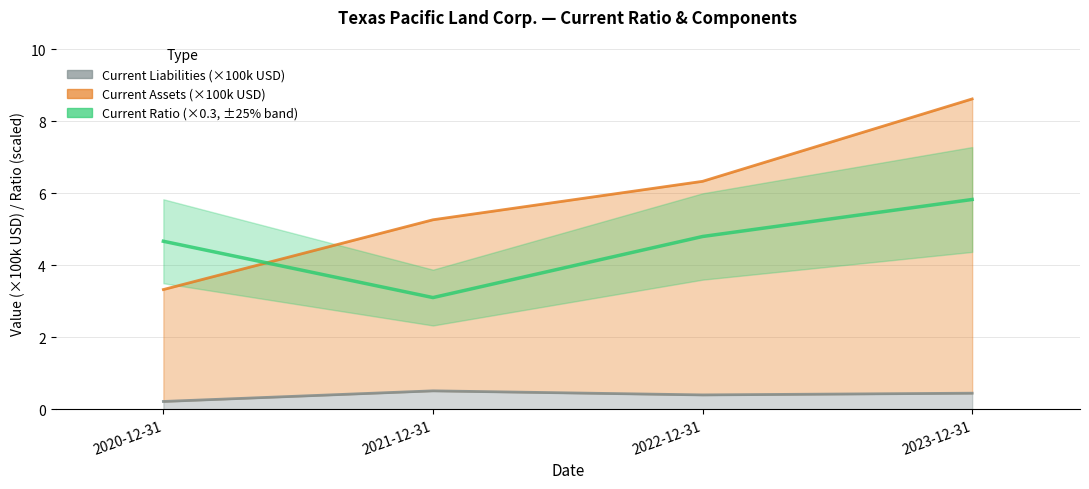

At how many categories does at least one series exceed 5?

3